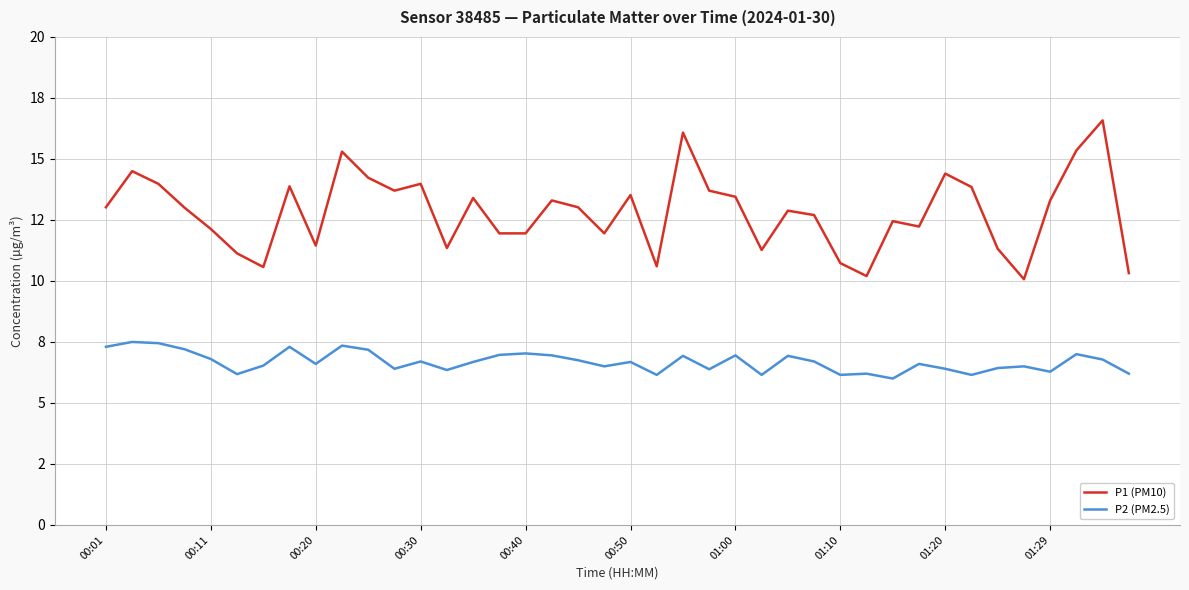

Does the chart display data point markers on the line(s)?

No